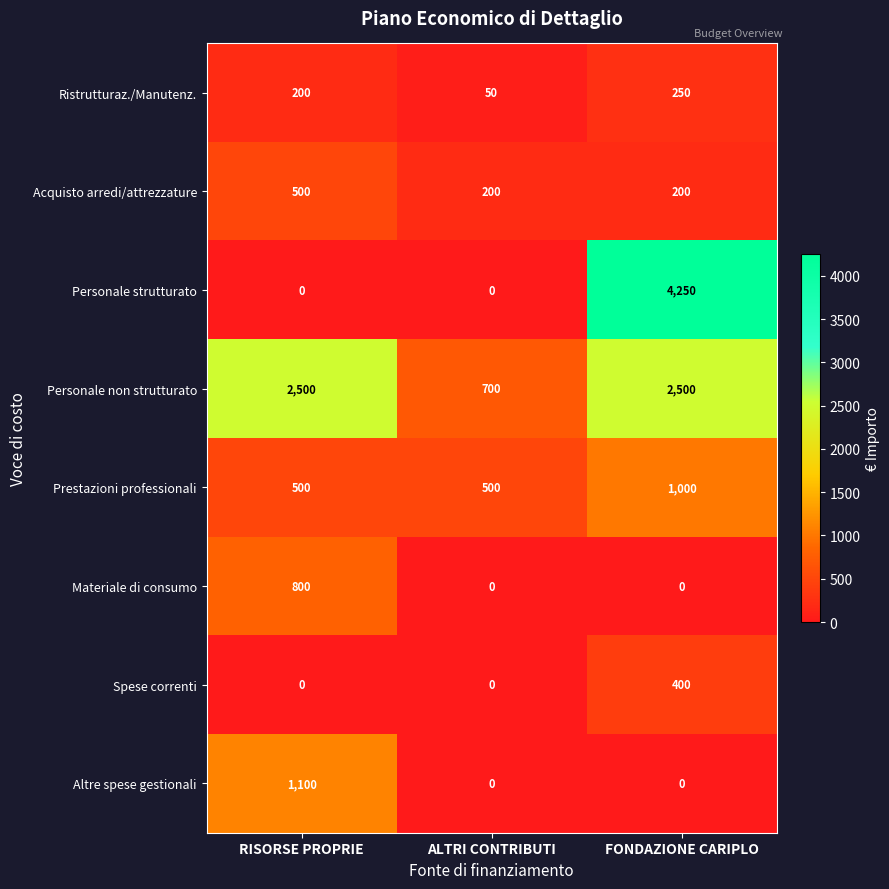

Count the Personale strutturato values in the range 0 to 4250.

3